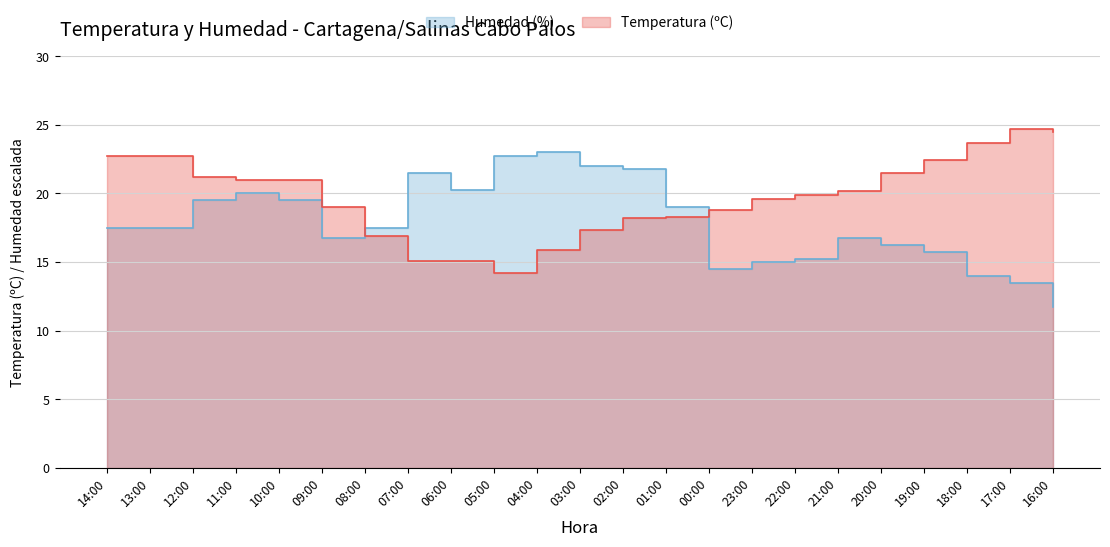

At which category does Temperatura (ºC) reach its first local peak?

17:00